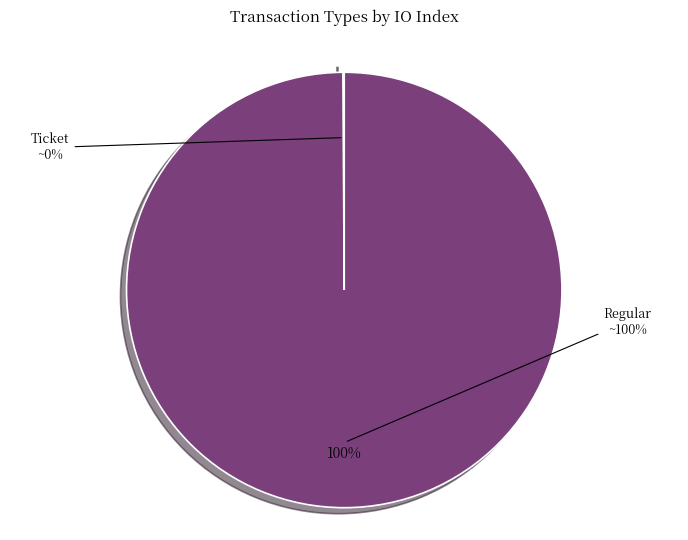

Count the number of slices in the pie.

2